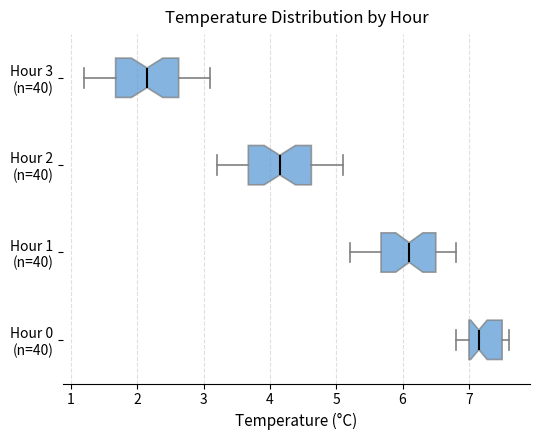

Which box has the furthest to the left median line?

Hour 3 (n=40)